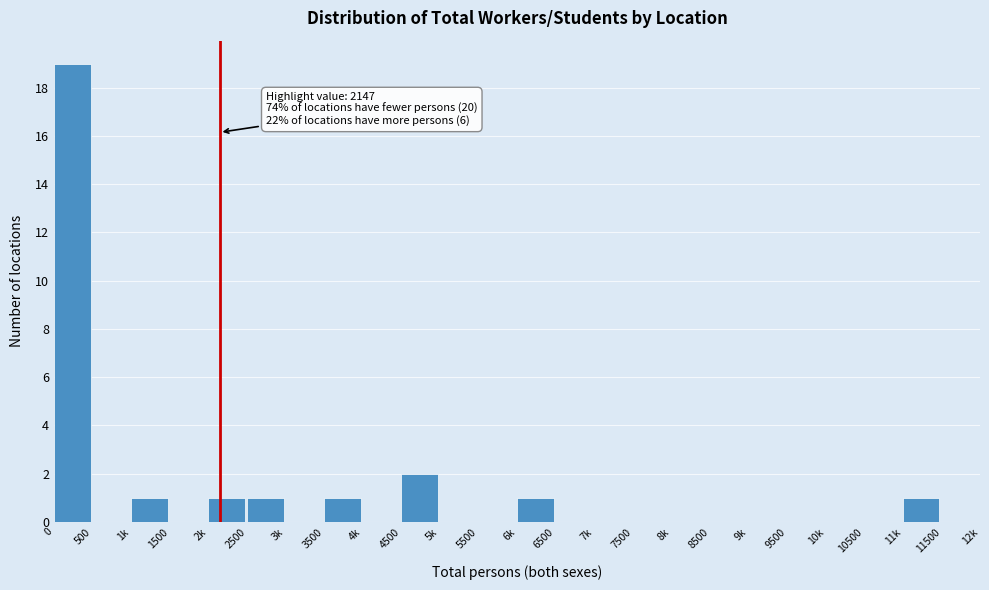

Reading right to left, transcribe all the data shown in this chart.

11500=0	11k=1	10500=0	10k=0	9500=0	9k=0	8500=0	8k=0	7500=0	7k=0	6500=0	6k=1	5500=0	5k=0	4500=2	4k=0	3500=1	3k=0	2500=1	2k=1	1500=0	1k=1	500=0	0=19